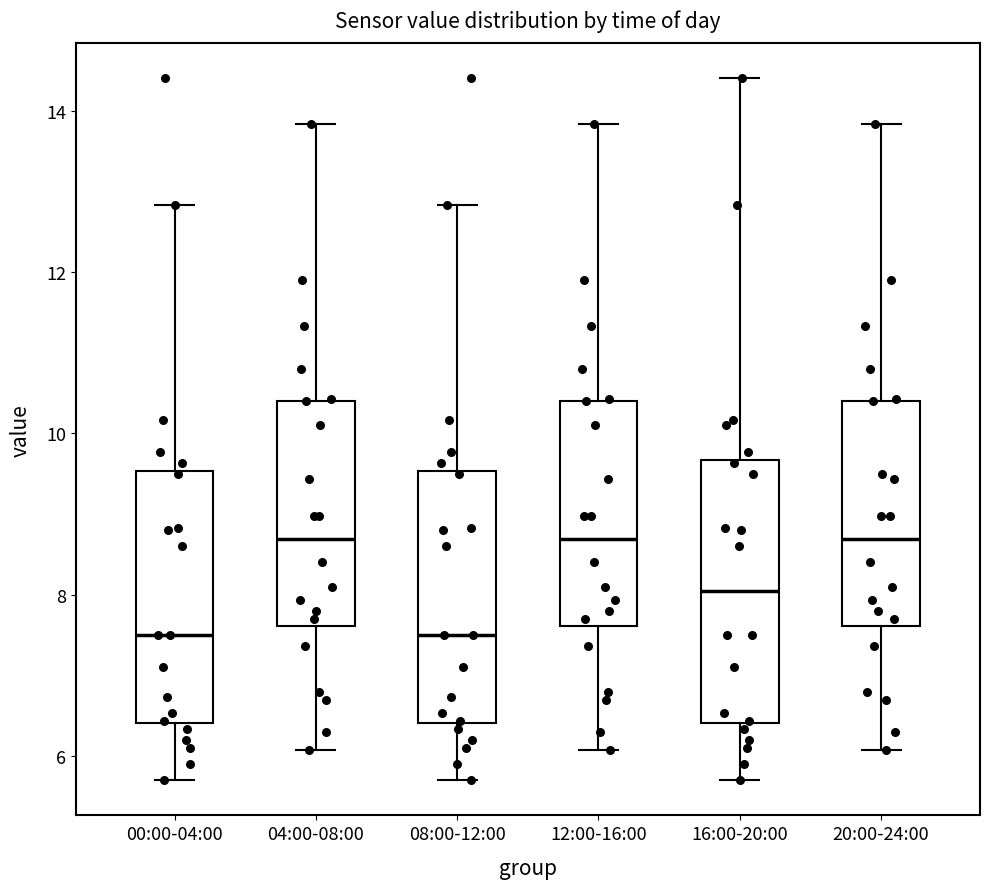

Reading left to right, transcribe this box plot: for each box, give where its median line is, the range the box spans, and where its two whiskers end, as read against the y-axis. The values are not printed on the chart, so give them approximately, as read against the axis.

00:00-04:00: median 7.6, box 6.4 to 9.6, whiskers 5.8 to 12.8
04:00-08:00: median 8.6, box 7.6 to 10.4, whiskers 6.0 to 13.8
08:00-12:00: median 7.6, box 6.4 to 9.6, whiskers 5.8 to 12.8
12:00-16:00: median 8.6, box 7.6 to 10.4, whiskers 6.0 to 13.8
16:00-20:00: median 8.0, box 6.4 to 9.6, whiskers 5.8 to 14.4
20:00-24:00: median 8.6, box 7.6 to 10.4, whiskers 6.0 to 13.8